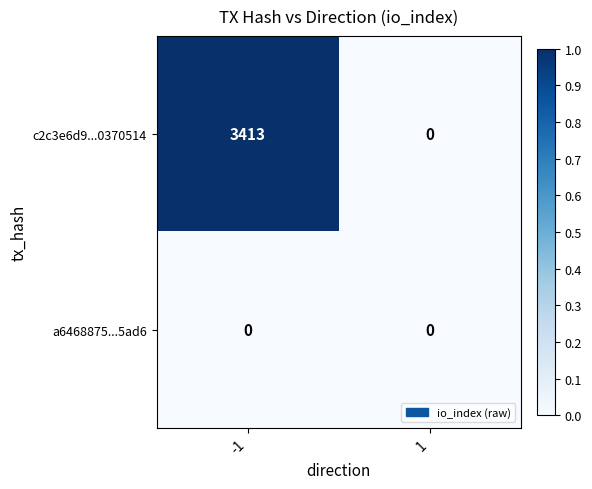

What is the sum of all c2c3e6d9...0370514 values?

3413